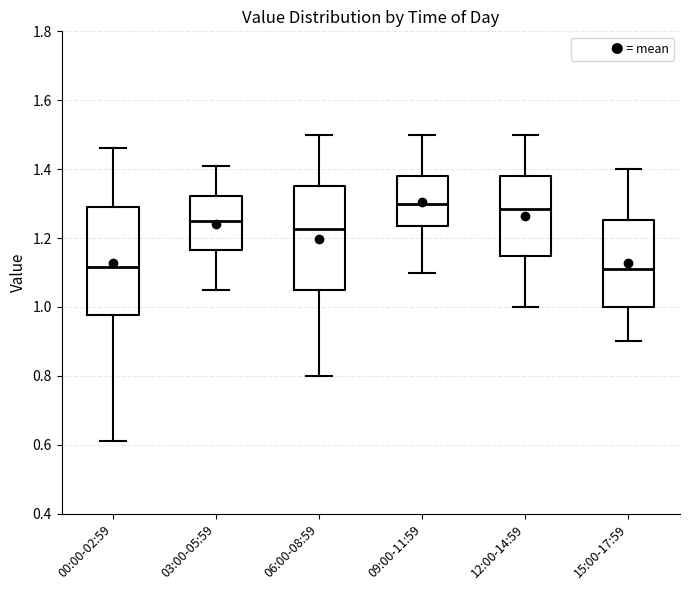

Where does the upper whisker of the box for 06:00-08:59 end on the y-axis? The values are not printed on the chart, so give them approximately, as read against the axis.

1.50